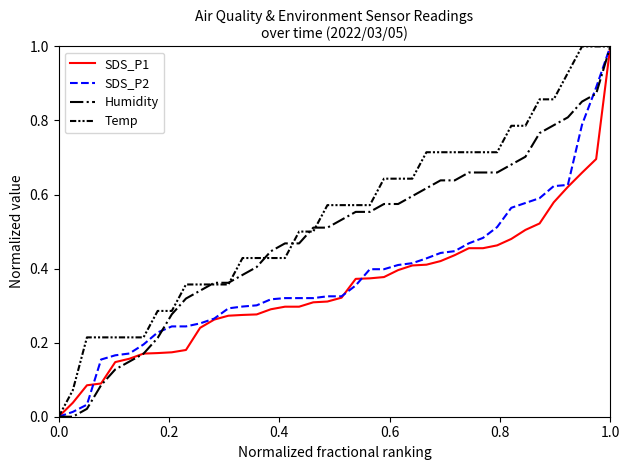

Which series has the largest total across all categories?

Temp